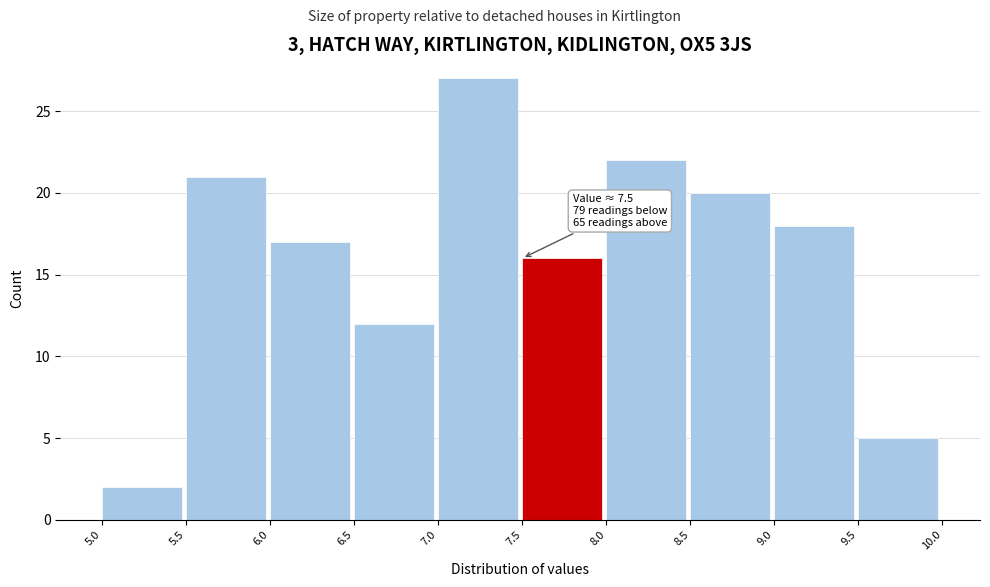

Which range on the x-axis has the tallest bar?

7.0 to 7.5